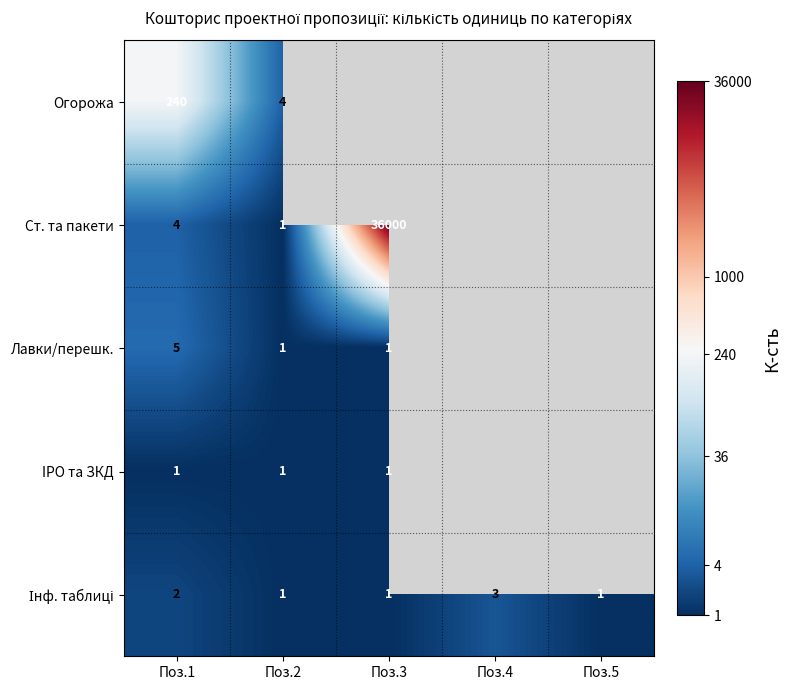

Count the number of data series in this chart.

5